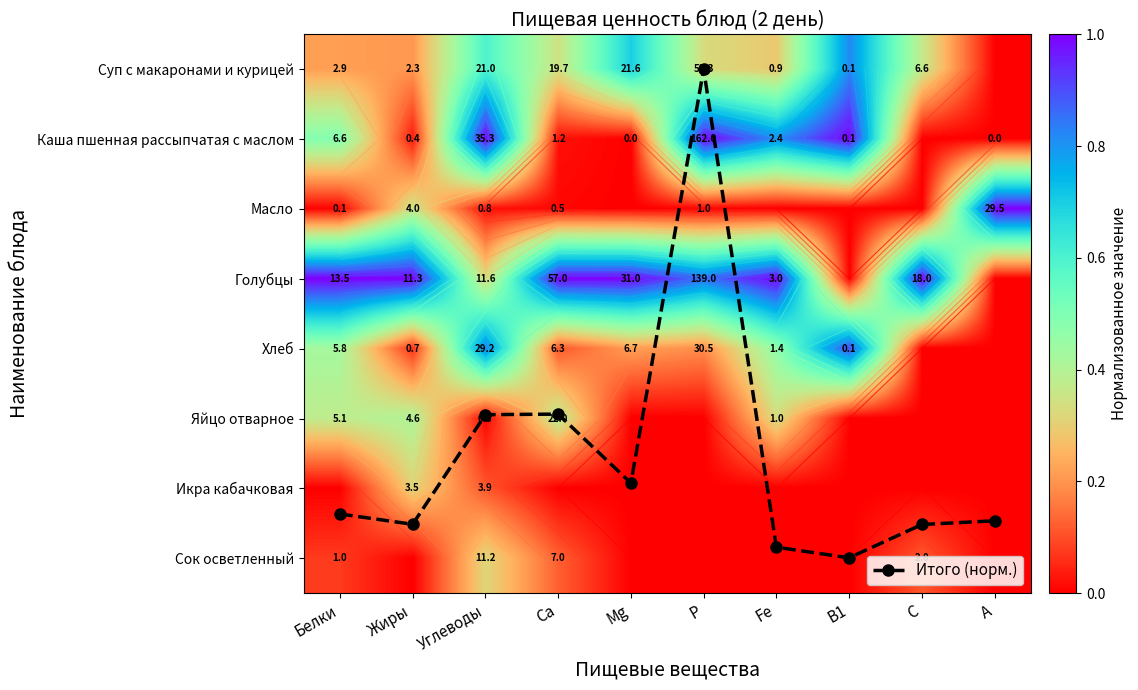

How many categories are shown in the chart?

10